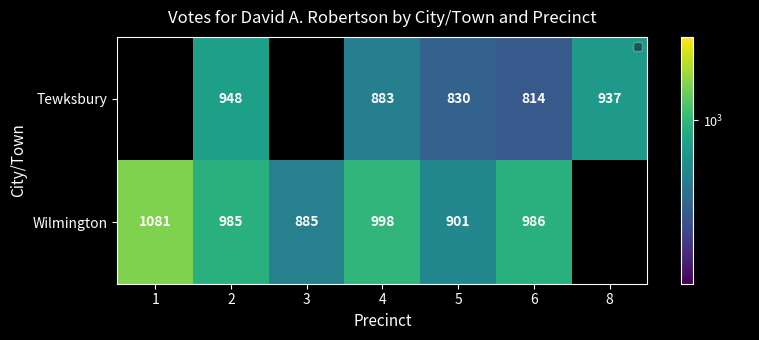

The value of Wilmington at 2 is 985.0. True or false?

True